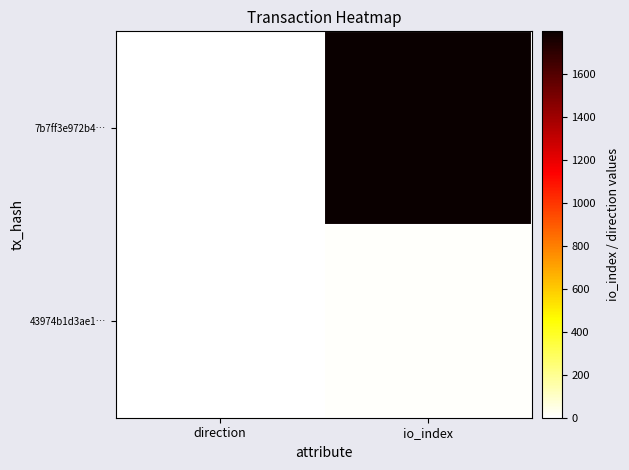

Which series has the largest total across all categories?

7b7ff3e972b4…